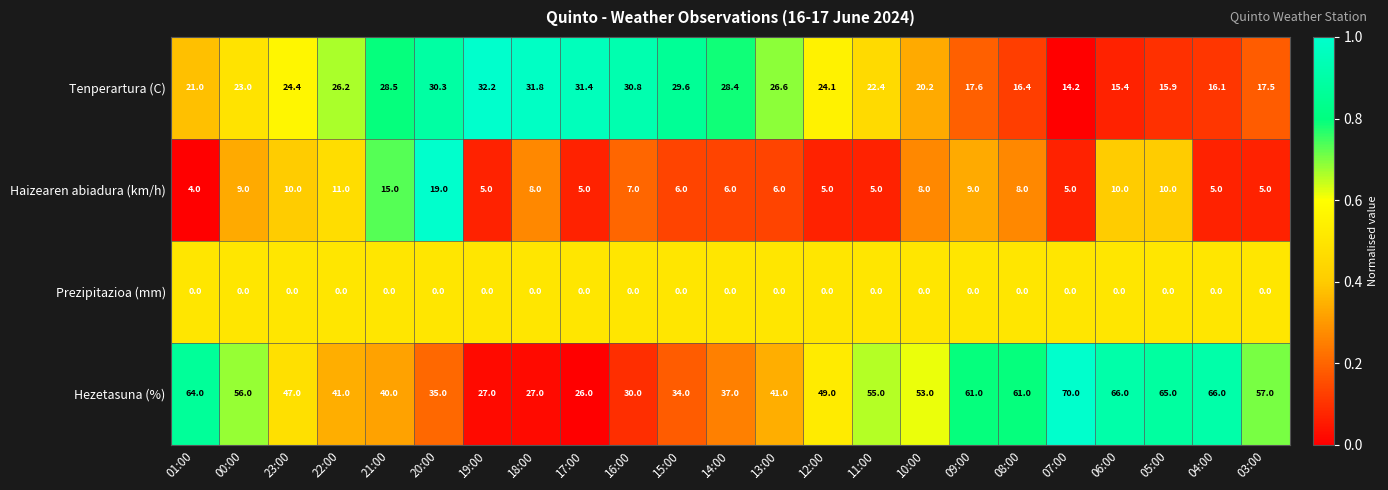

Which series has the widest spread of values?

Hezetasuna (%)